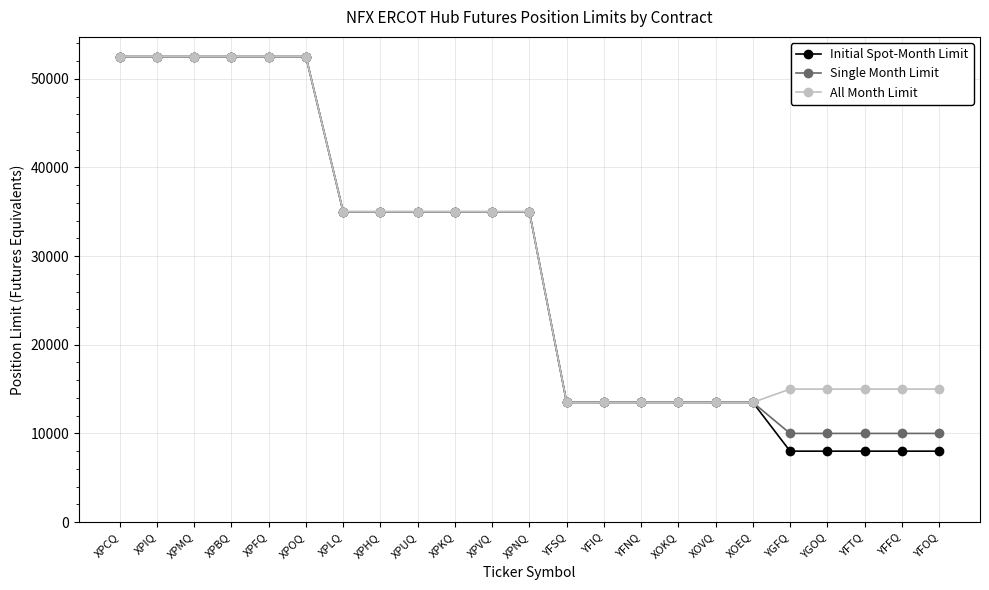

What is the smallest value displayed?

8000